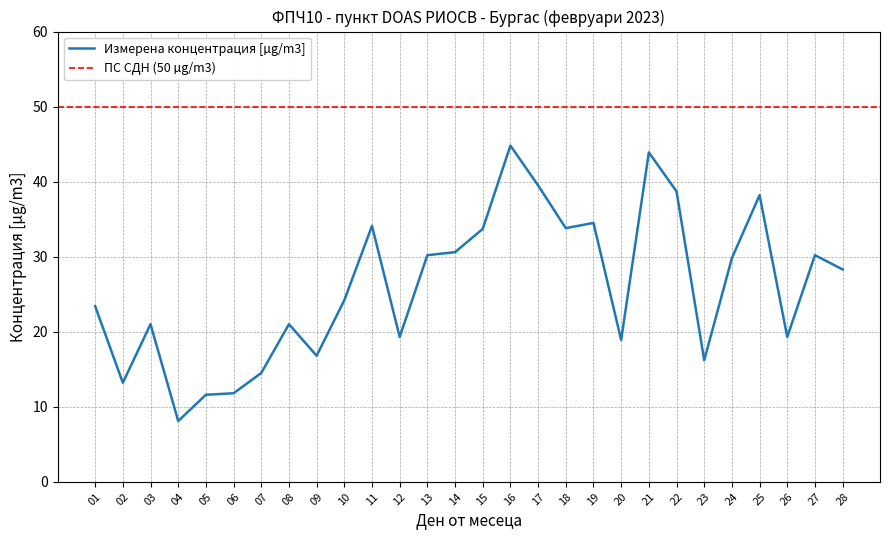

True or false: the data shows 23.3 at 11.

False